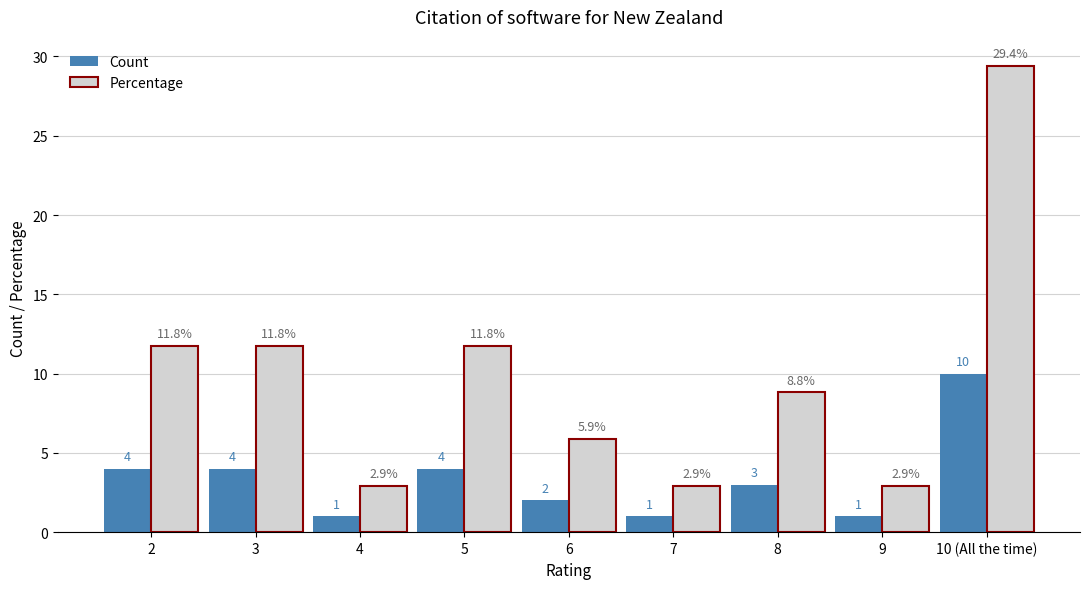

At which label does Percentage reach its peak?

10 (All the time)